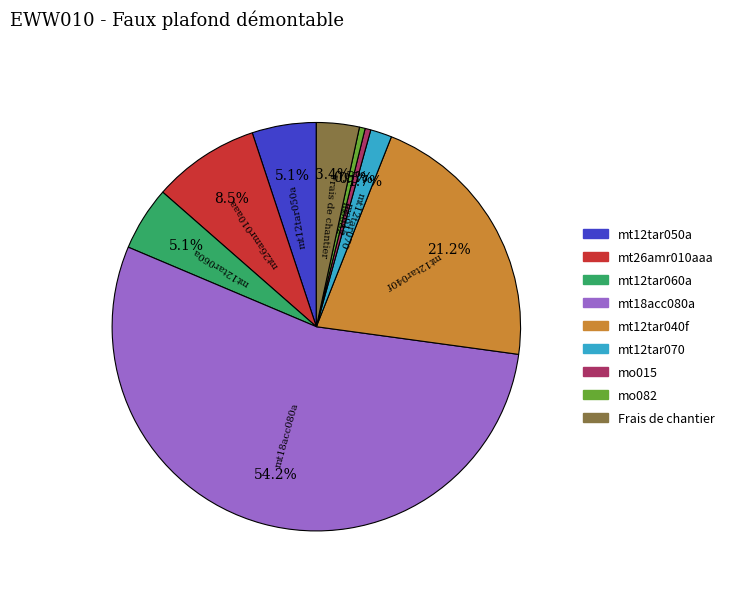

Is the sum of mt12tar040f and mo015 greater than half?

No